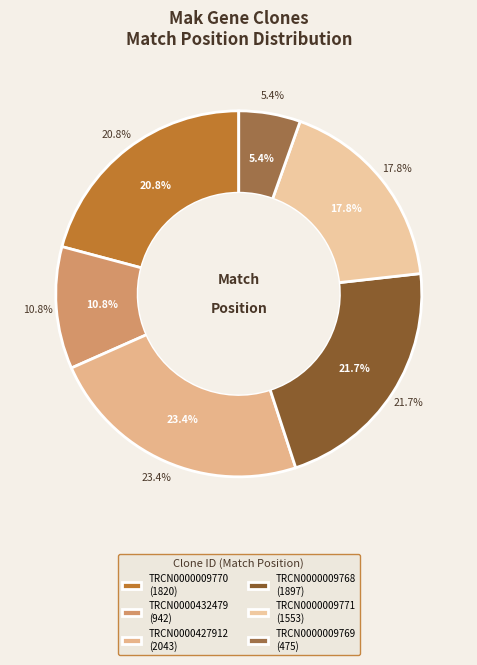

Does any single category account for the majority?

No